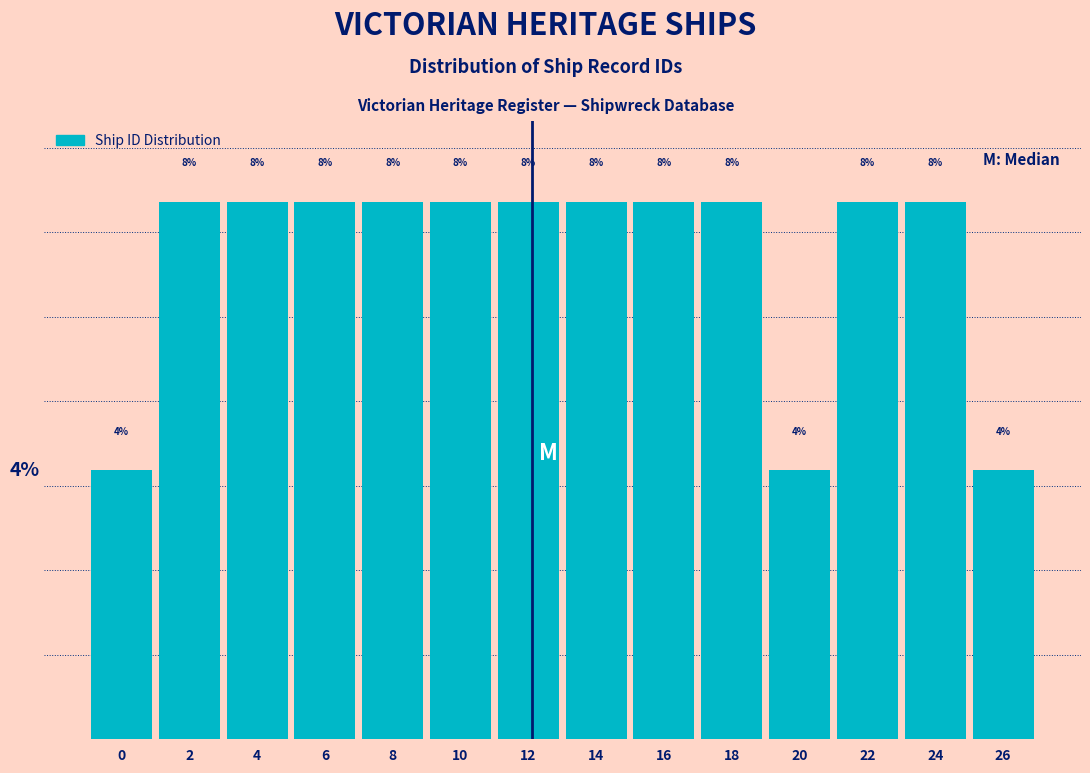

Does the chart contain any negative values?

No